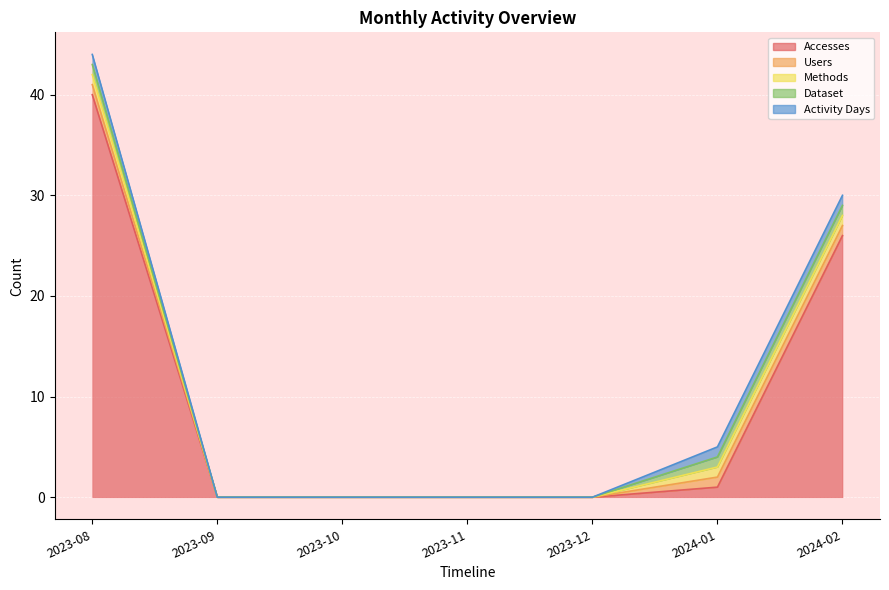

Reading left to right, extract all data points from this chart.

Accesses: 2023-08=40	2023-09=0	2023-10=0	2023-11=0	2023-12=0	2024-01=1	2024-02=26
Users: 2023-08=1	2023-09=0	2023-10=0	2023-11=0	2023-12=0	2024-01=1	2024-02=1
Methods: 2023-08=1	2023-09=0	2023-10=0	2023-11=0	2023-12=0	2024-01=1	2024-02=1
Dataset: 2023-08=1	2023-09=0	2023-10=0	2023-11=0	2023-12=0	2024-01=1	2024-02=1
Activity Days: 2023-08=1	2023-09=0	2023-10=0	2023-11=0	2023-12=0	2024-01=1	2024-02=1